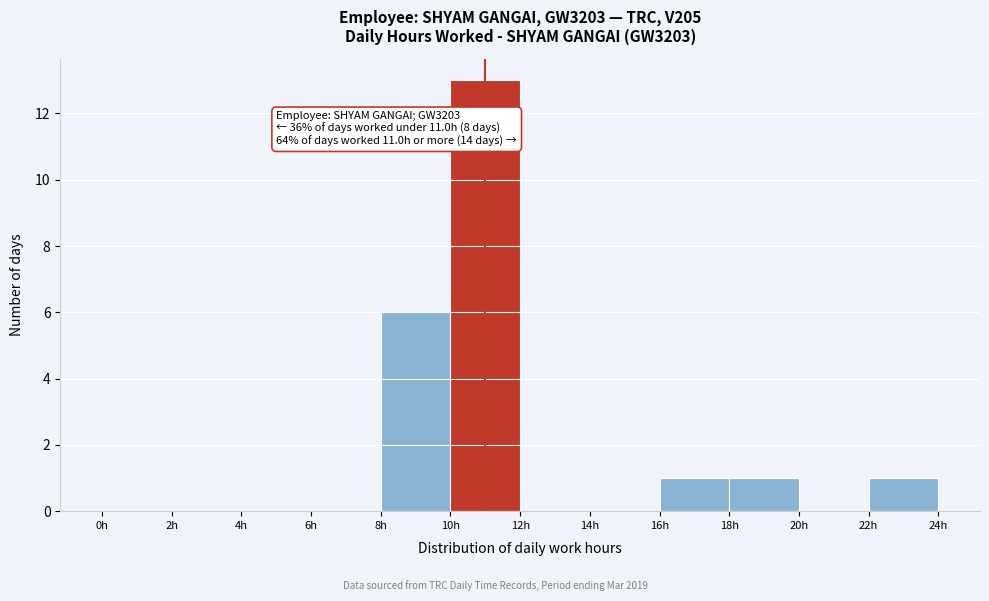

Which range on the x-axis has the tallest bar?

10 to 12